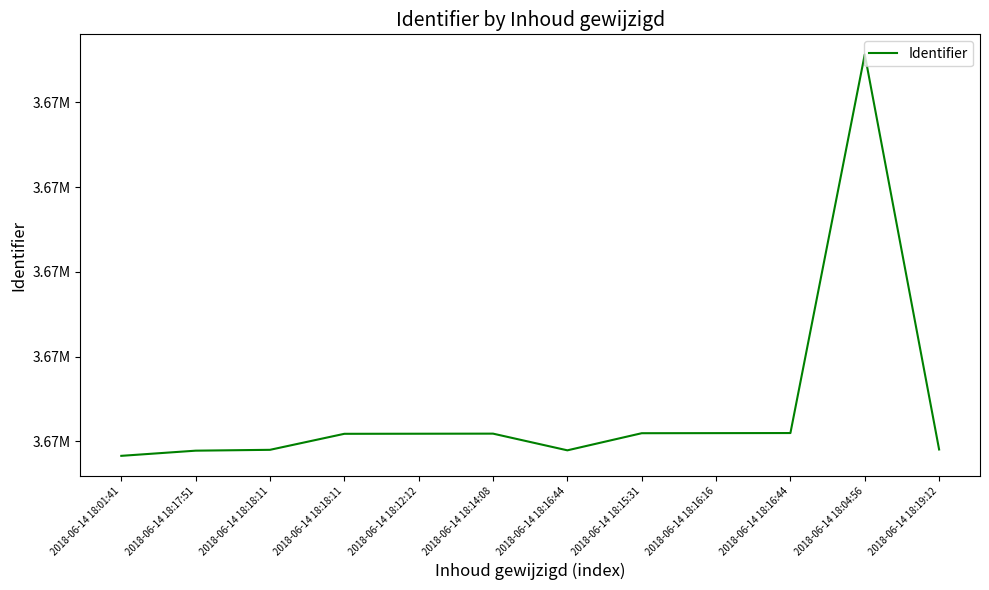

Is this an area chart (filled region under the line)?

No